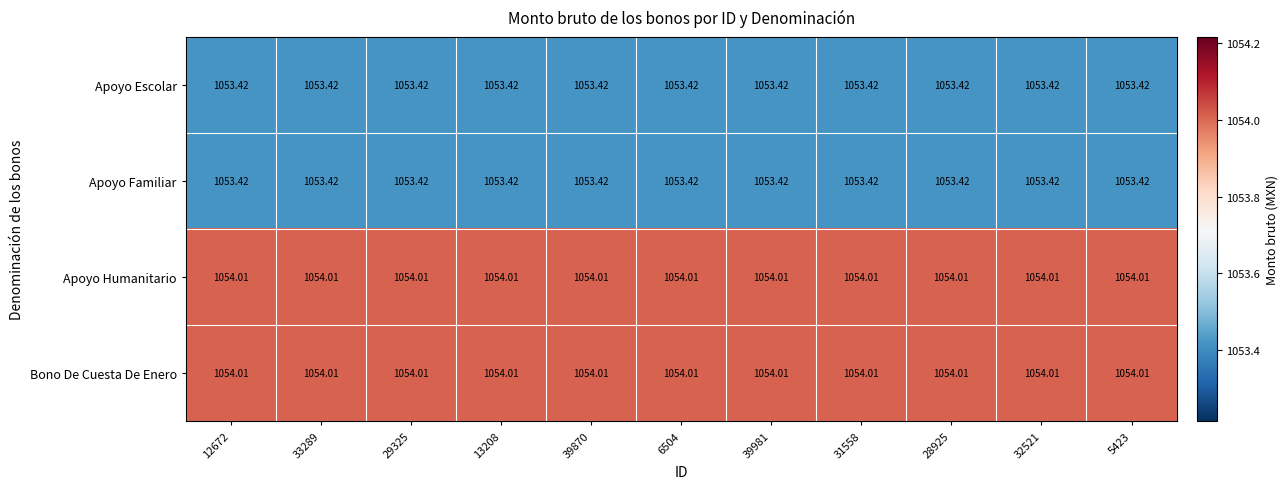

At how many categories does at least one series exceed 1053?

11